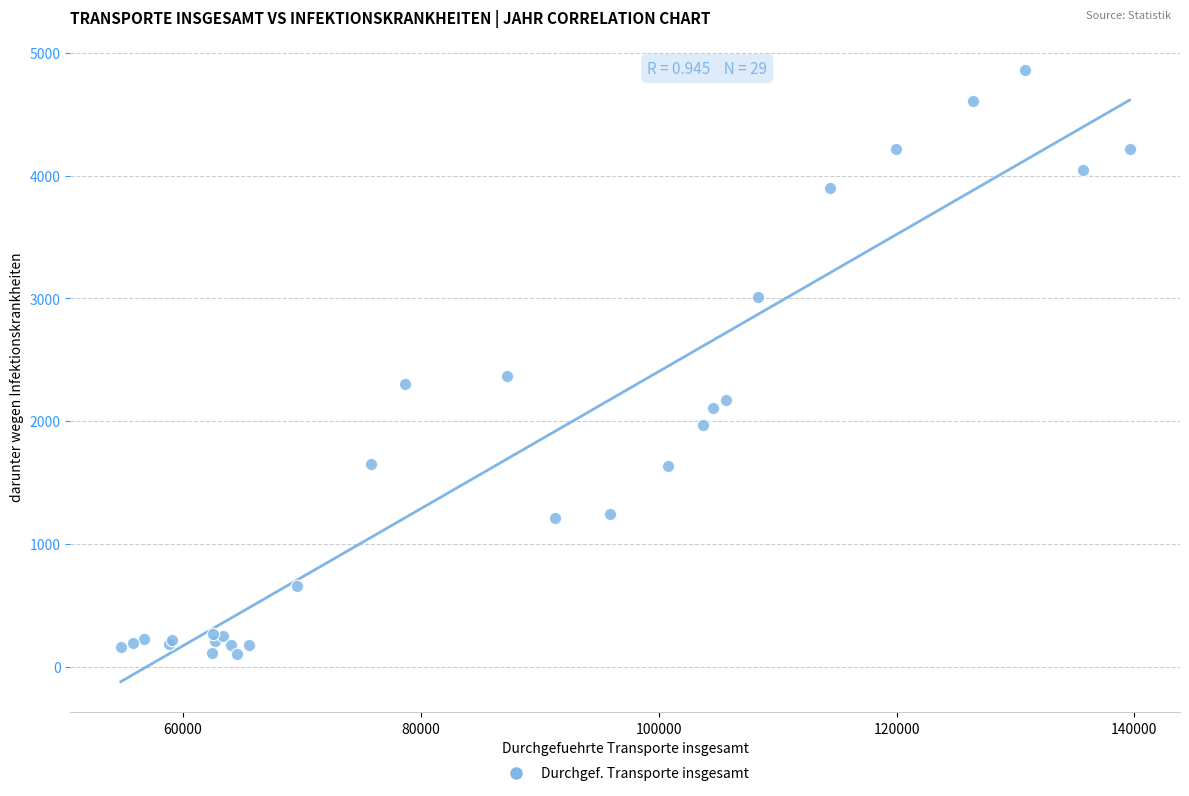

What Y value in the scatter plot is closest to 2481?

2366